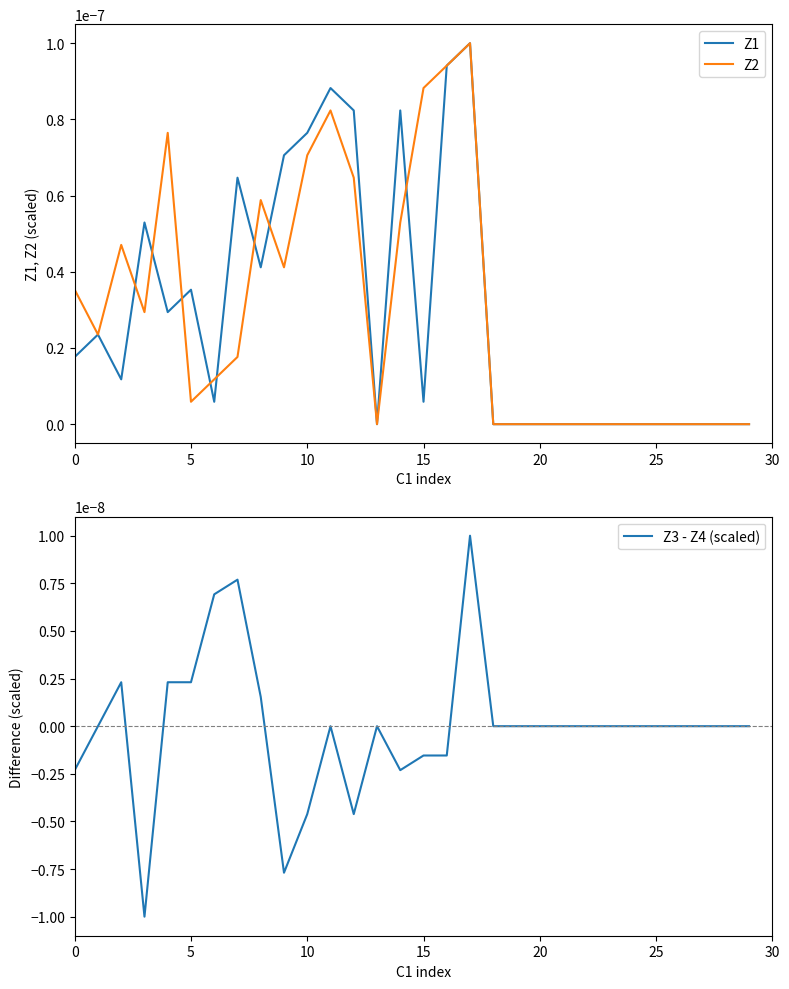

The value of Z3 - Z4 (scaled) at 20 is 0.0. True or false?

True